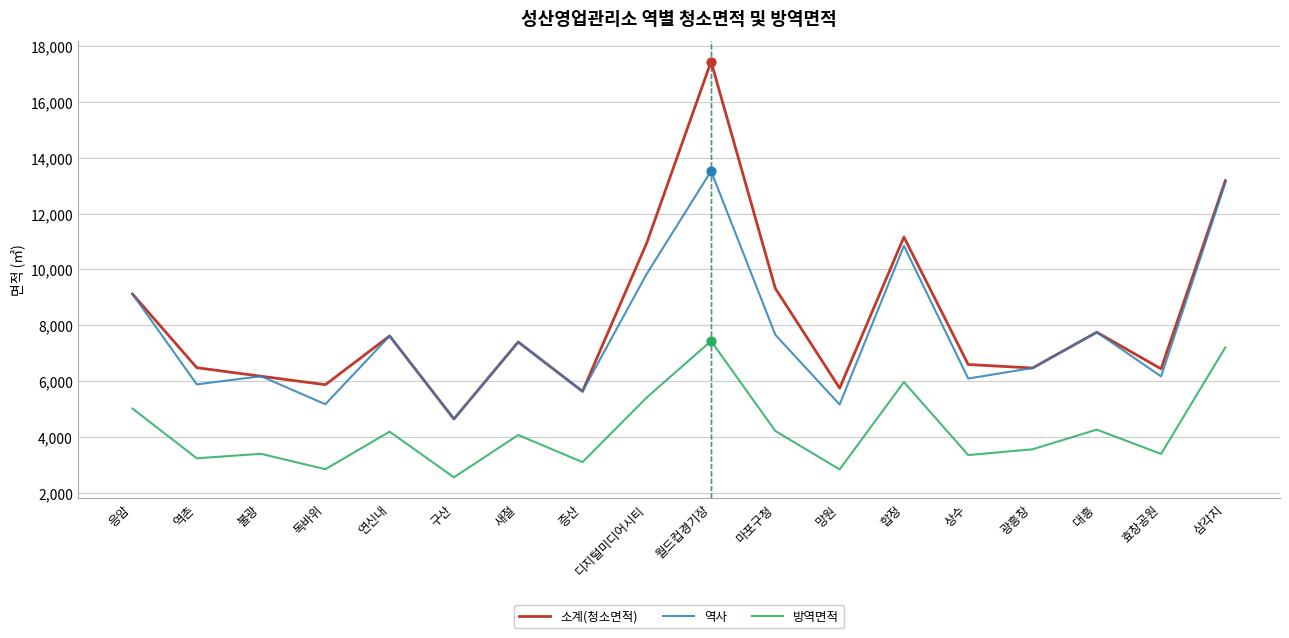

Which series has the widest spread of values?

소계(청소면적)